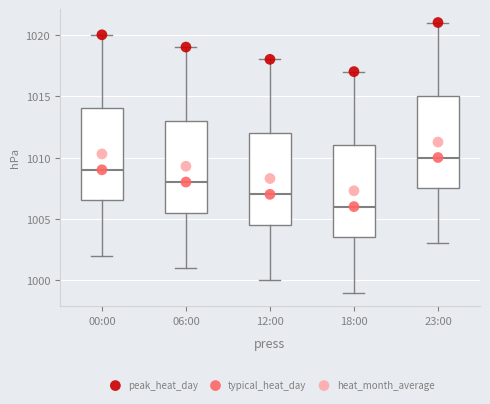

Which box's median line is the lowest?

18:00